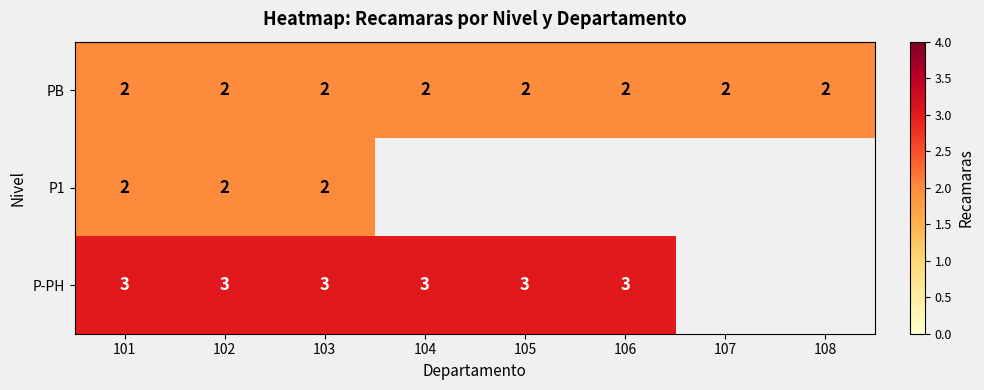

How many categories are shown in the chart?

8